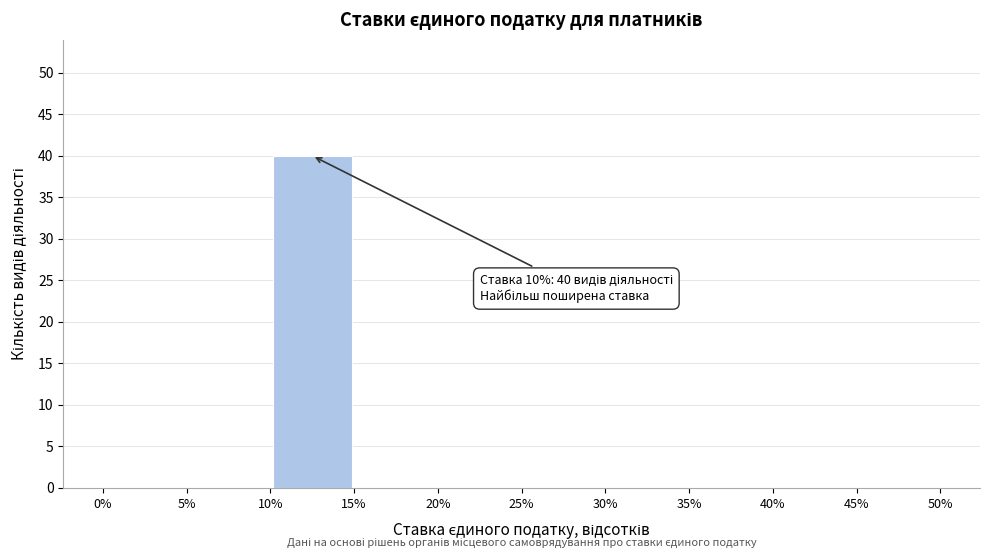

Over which range of the x-axis is the bar tallest?

10% to 15%